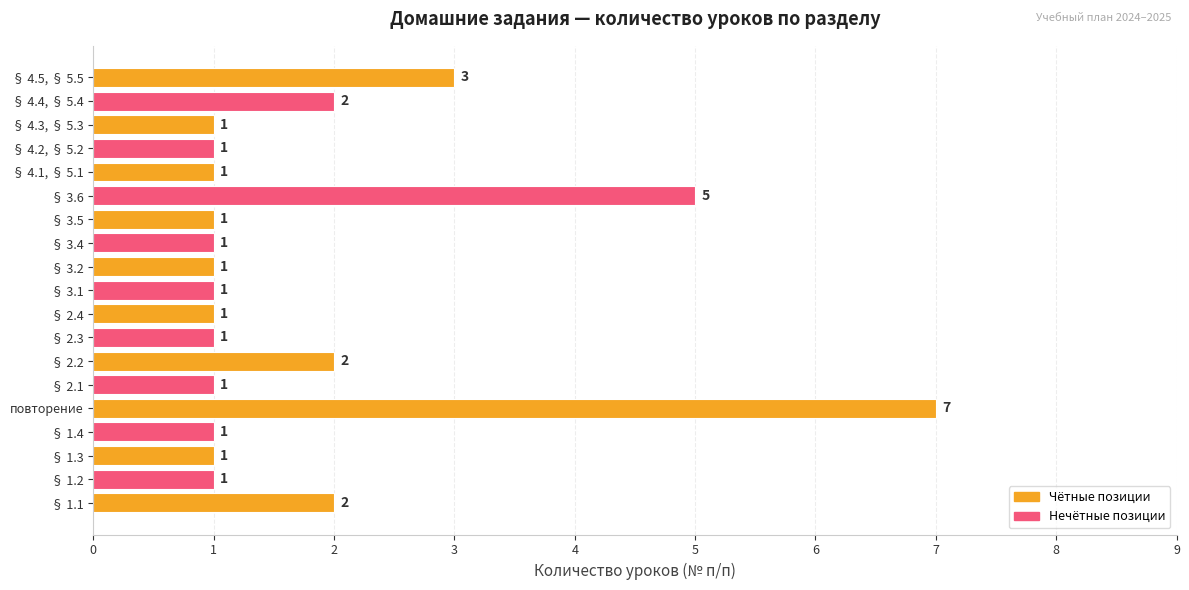

True or false: the data shows 3 at § 2.2.

False